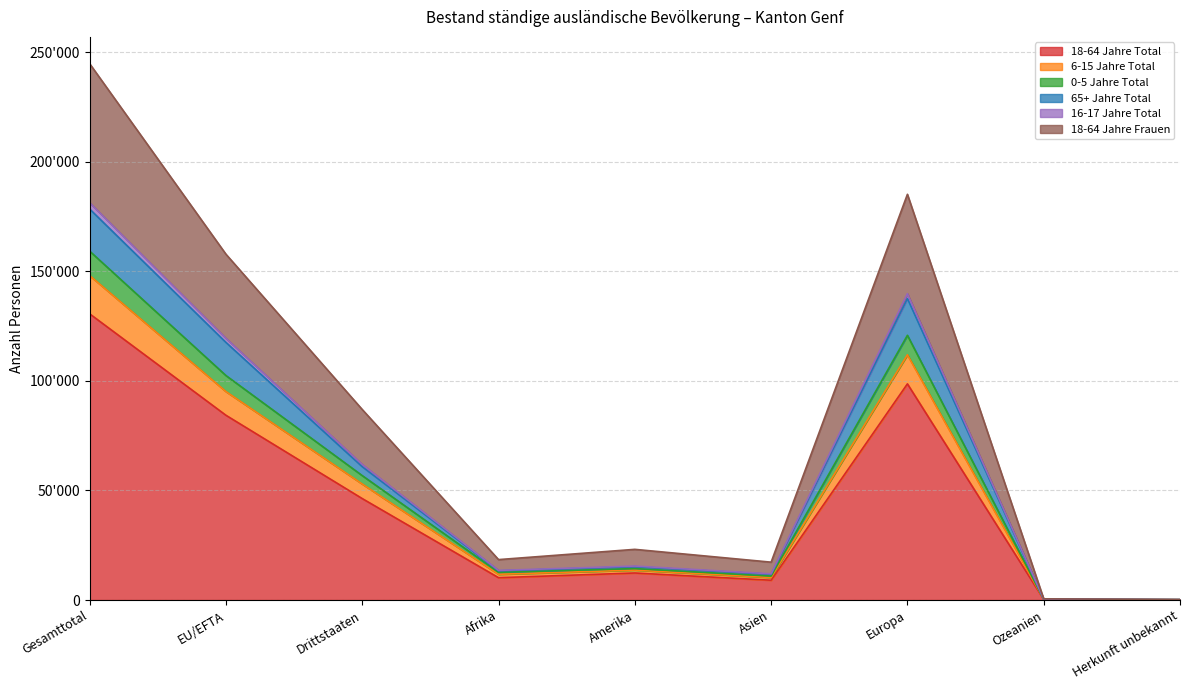

What are all the series names shown in the legend?

18-64 Jahre Total, 6-15 Jahre Total, 0-5 Jahre Total, 65+ Jahre Total, 16-17 Jahre Total, 18-64 Jahre Frauen